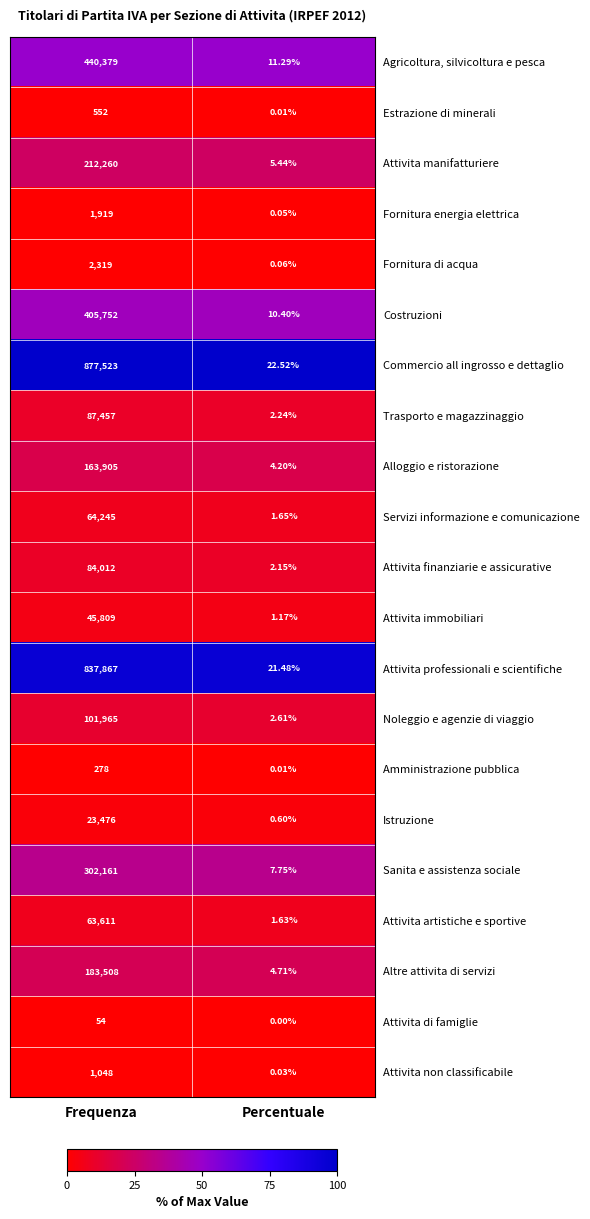

Which label corresponds to the smallest value in the chart?

Percentuale